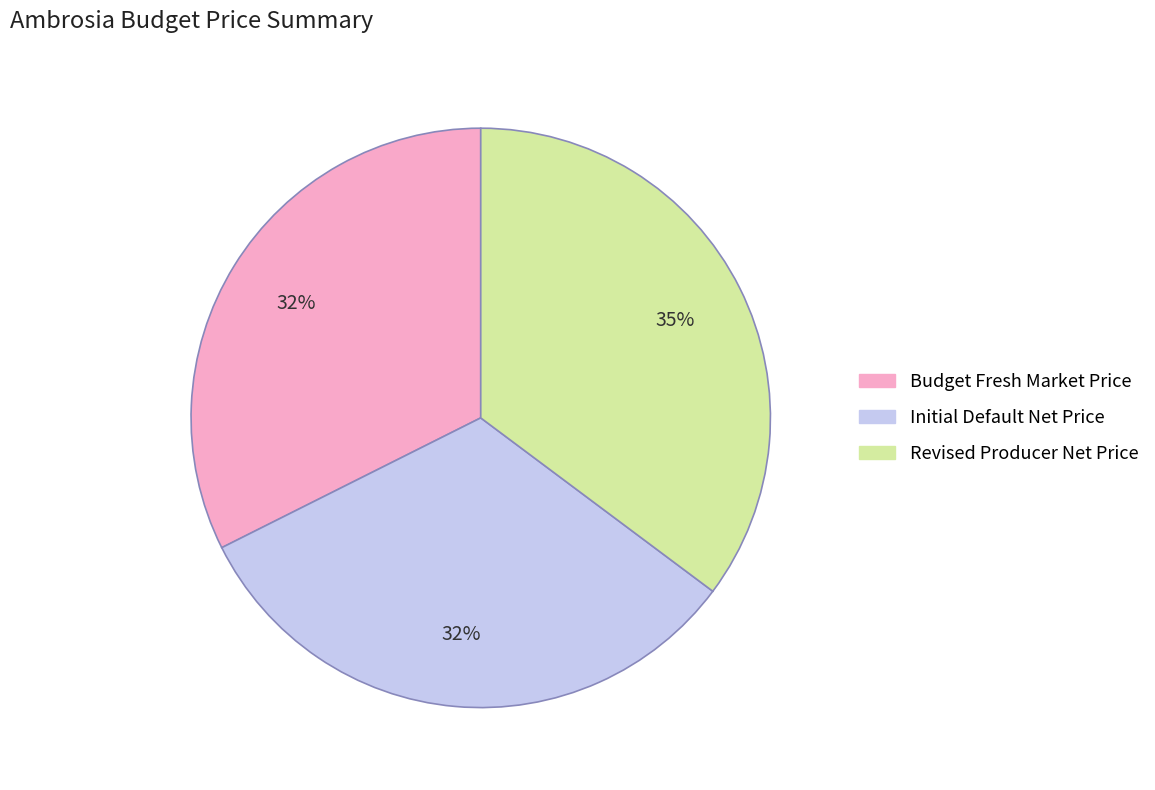

Which has a higher value, Revised Producer Net Price or Initial Default Net Price?

Revised Producer Net Price